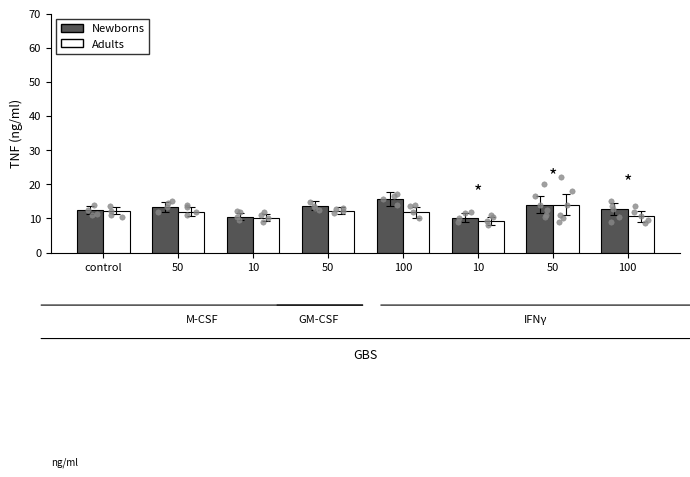

What is the total value across all series at control?

24.8